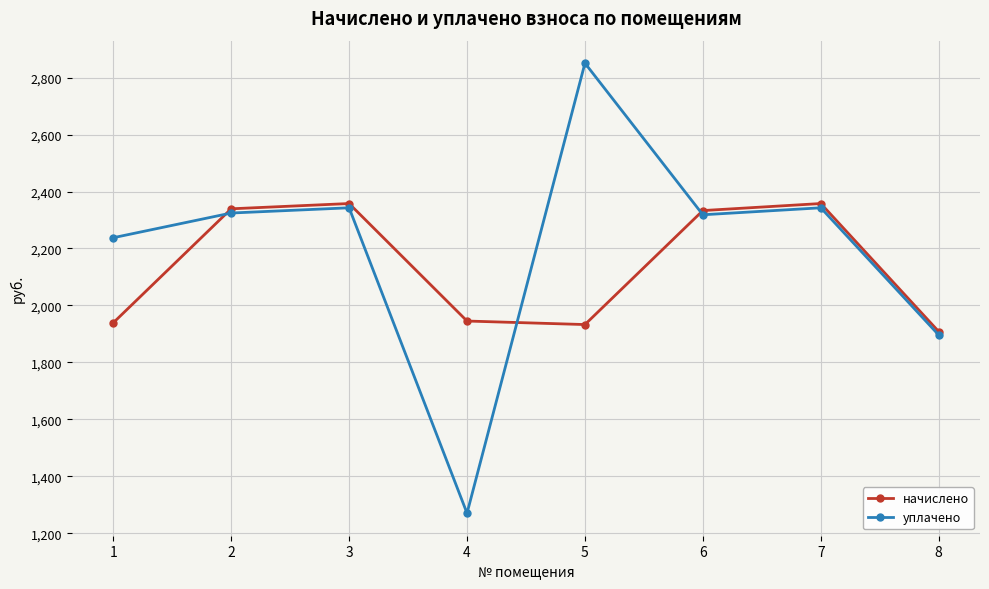

The value of уплачено at 1 is 2237.8. True or false?

True